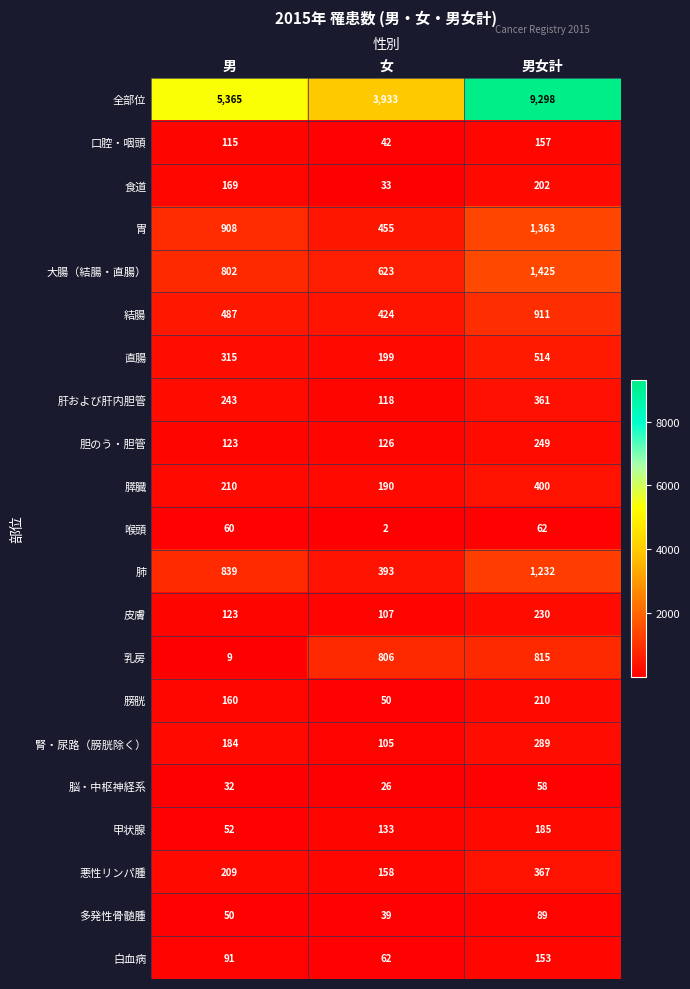

What is the total value across all series at 女?

8024